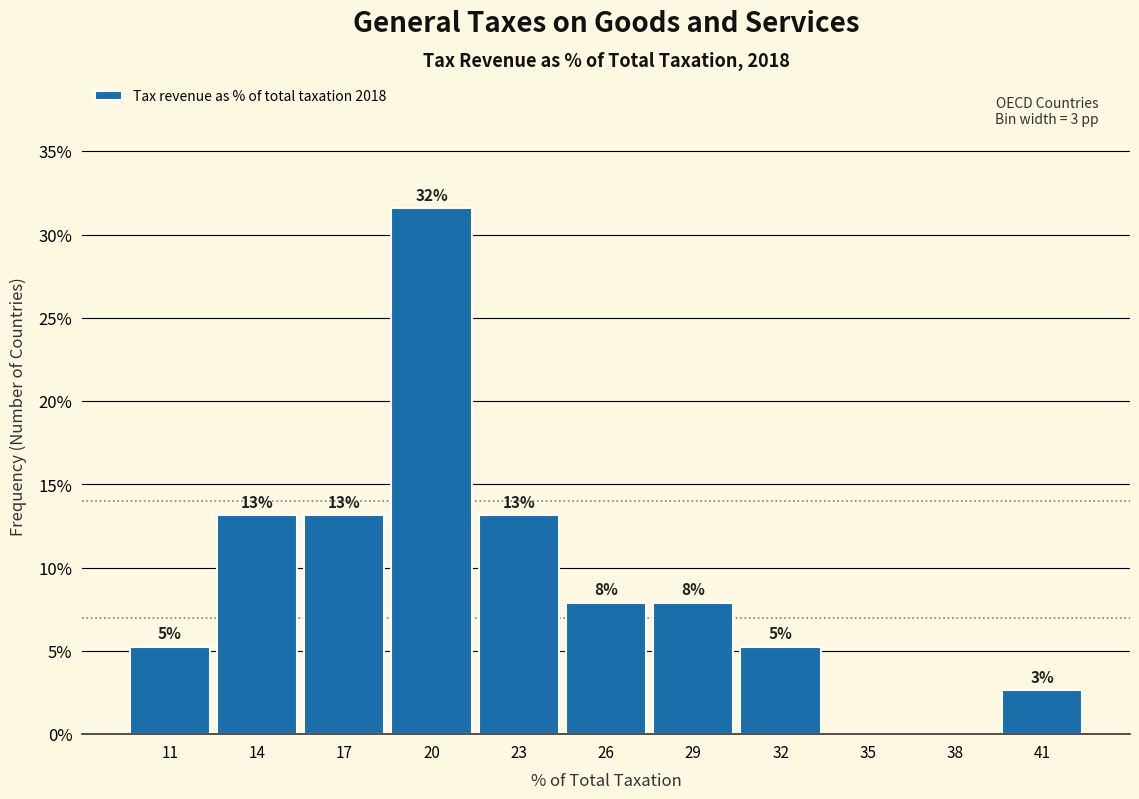

Are the bars horizontal?

No